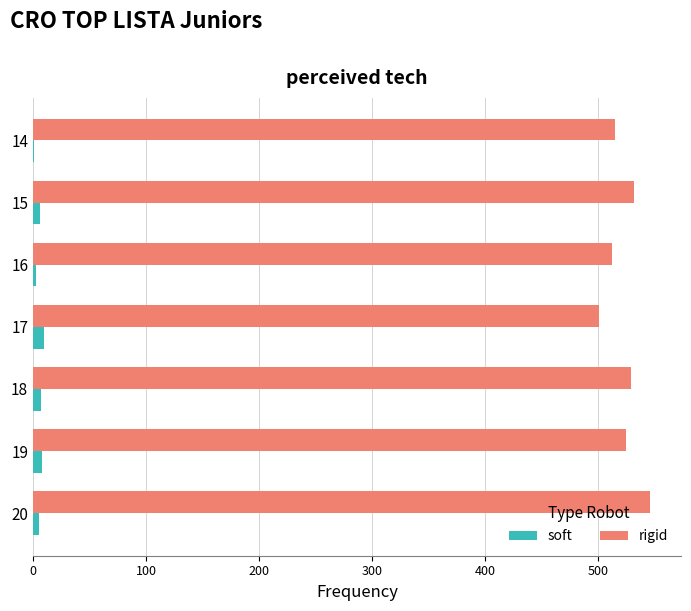

The soft series shows 6 at 15. True or false?

True